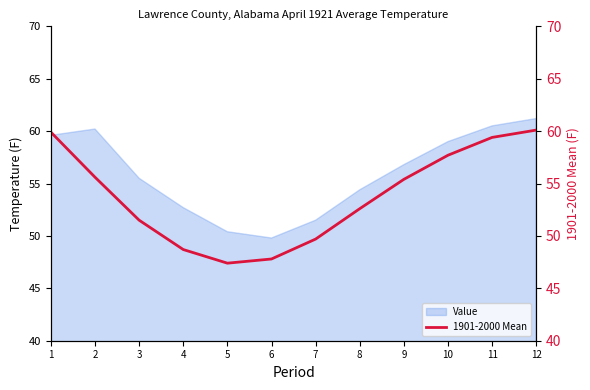

What is the smallest value displayed?

47.4